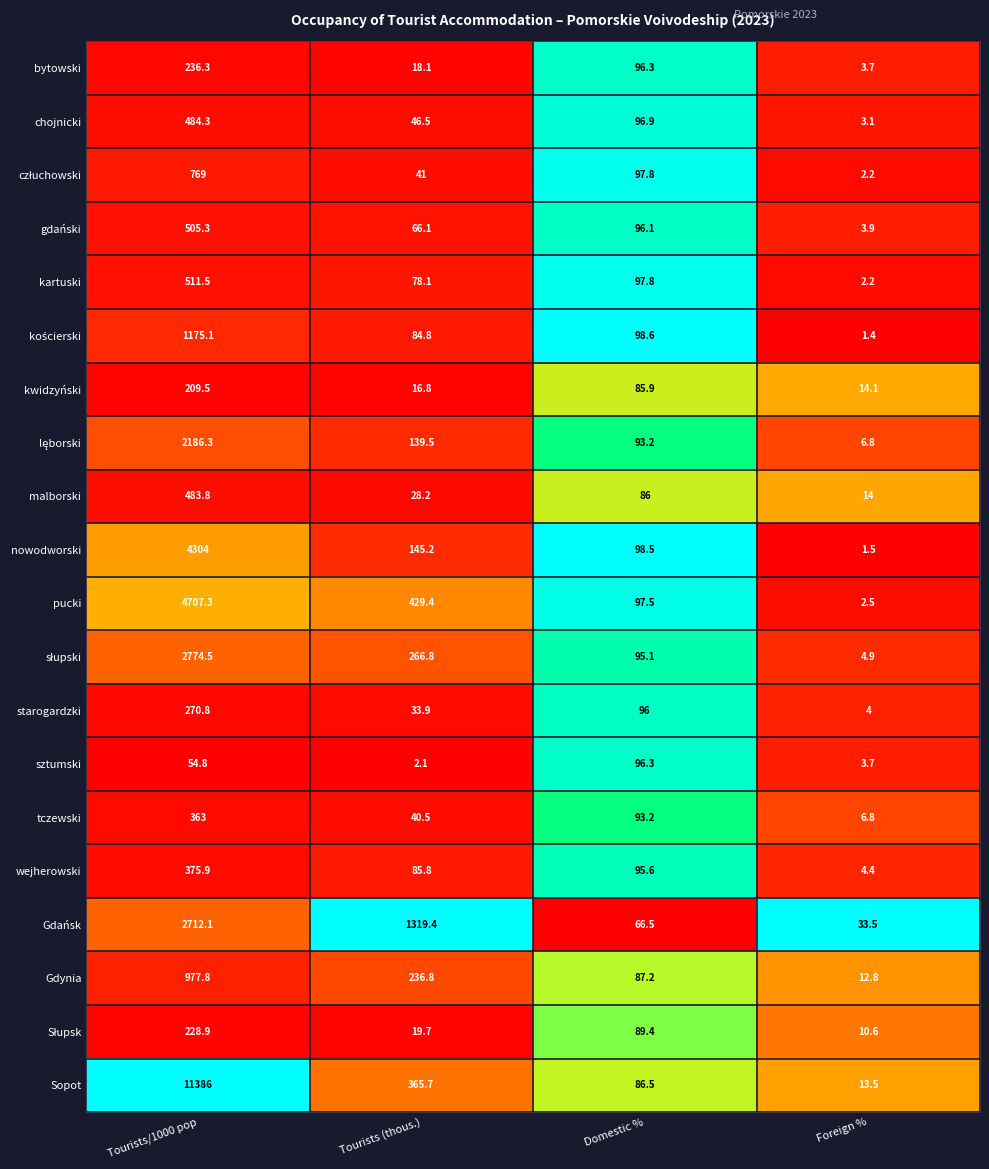

What is the spread (max minus min) of values at Domestic %?

32.1